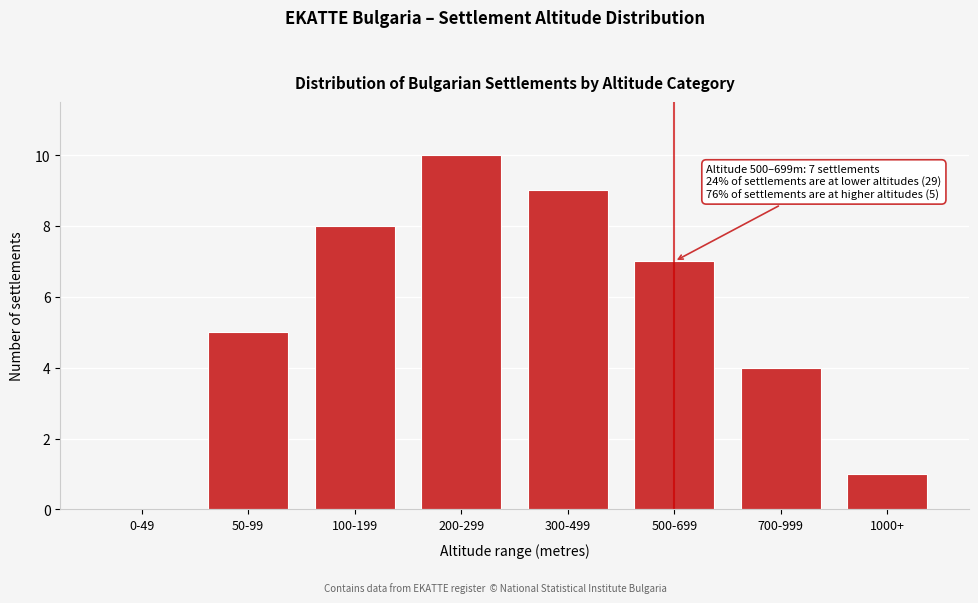

Reading left to right, what are all the values shown in this chart?

0-49=0	50-99=5	100-199=8	200-299=10	300-499=9	500-699=7	700-999=4	1000+=1